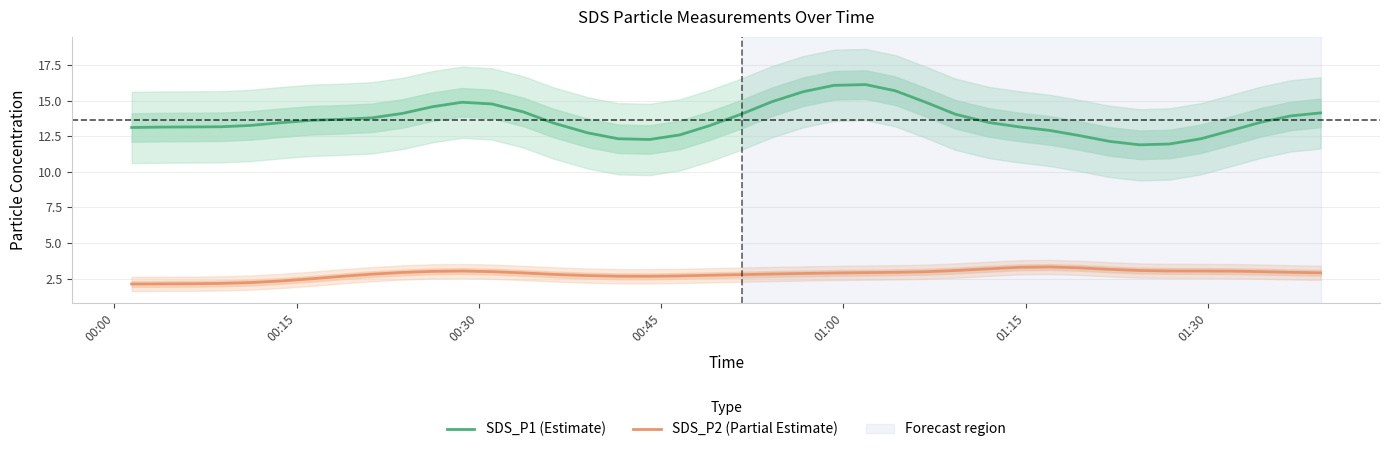

True or false: SDS_P2 (Partial Estimate) and SDS_P1 (Estimate) cross at least once.

False